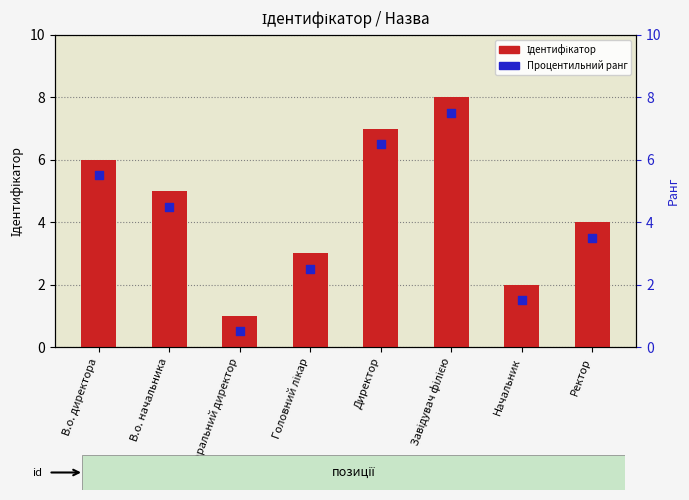

Which series reaches the maximum Y coordinate?

Ідентифікатор